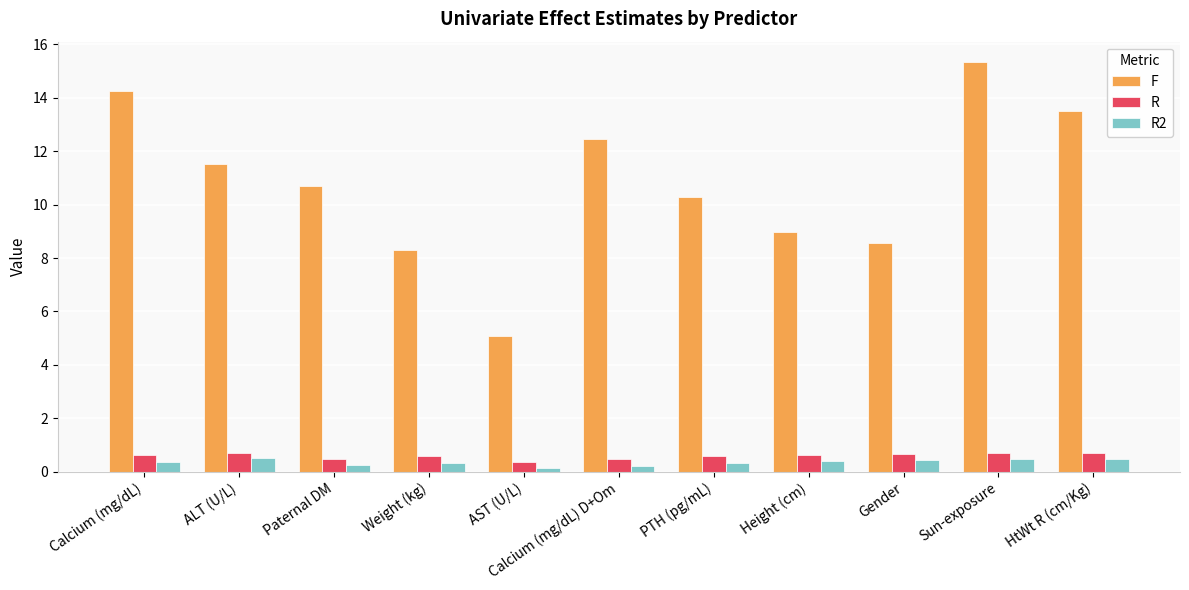

At Sun-exposure, list the series in order from smallest to largest.

R2, R, F